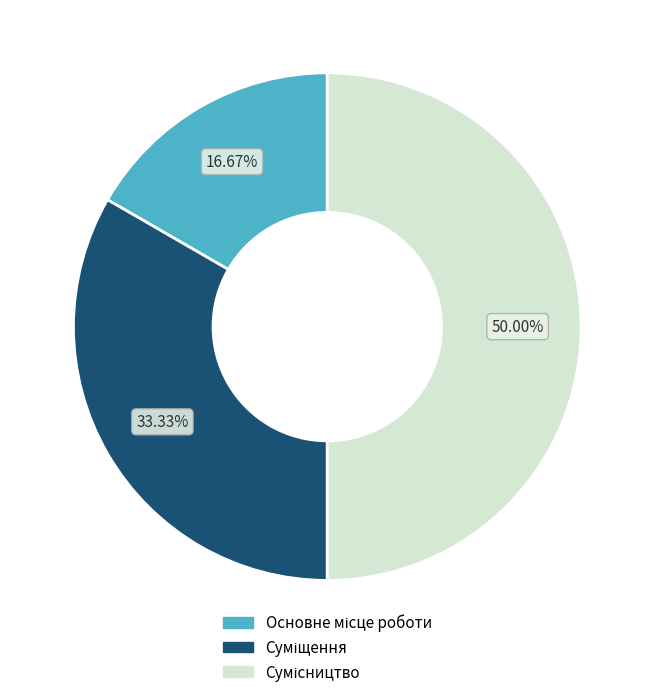

Is the sum of Суміщення and Сумісництво greater than half?

Yes